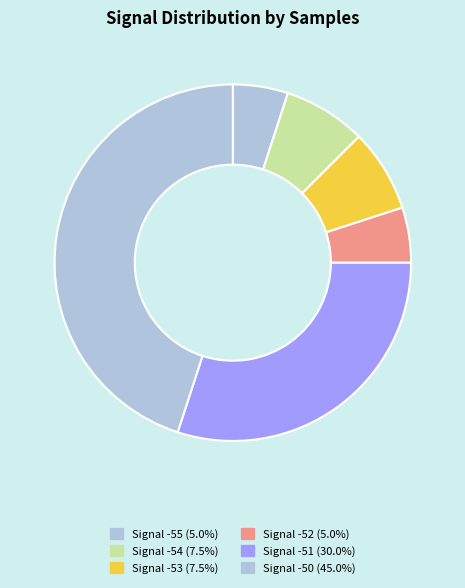

Is there a majority slice in this chart?

No